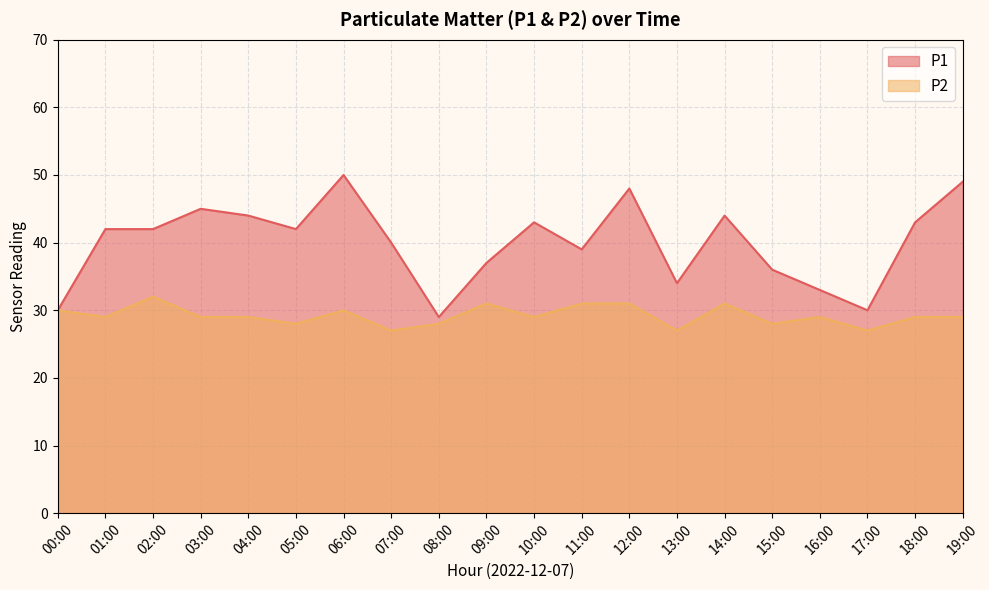

Where does the P1 series first go above 42?

03:00